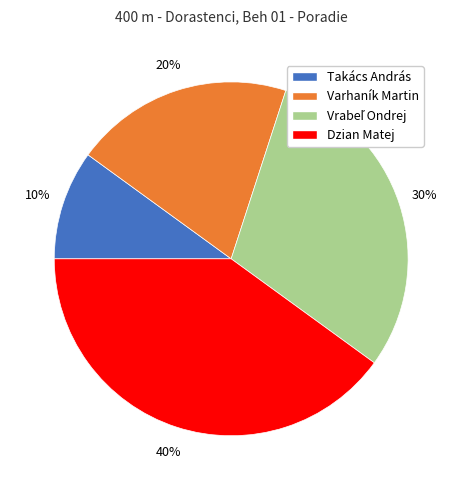

Approximately how many times larger is the value at Dzian Matej compared to Takács András?

4.0